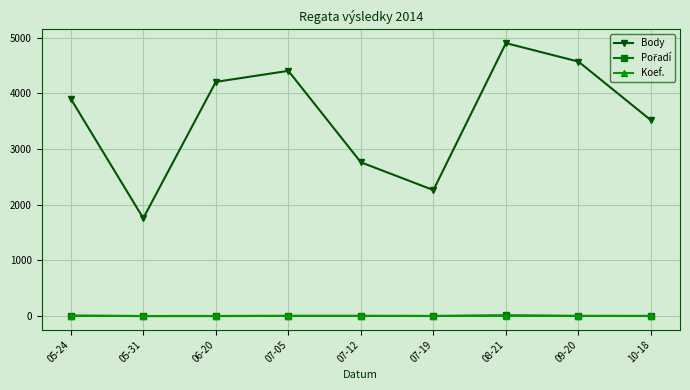

Count the number of categories in the chart.

9